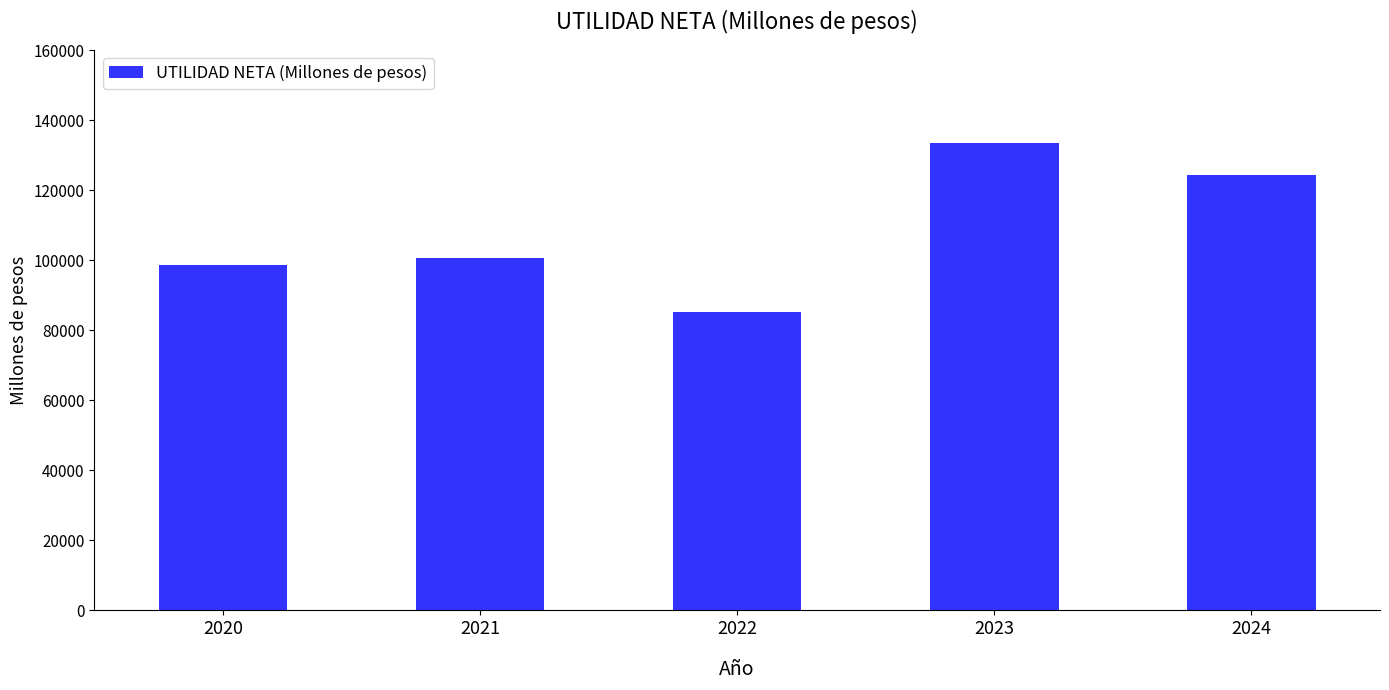

What is the smallest value displayed?

85249